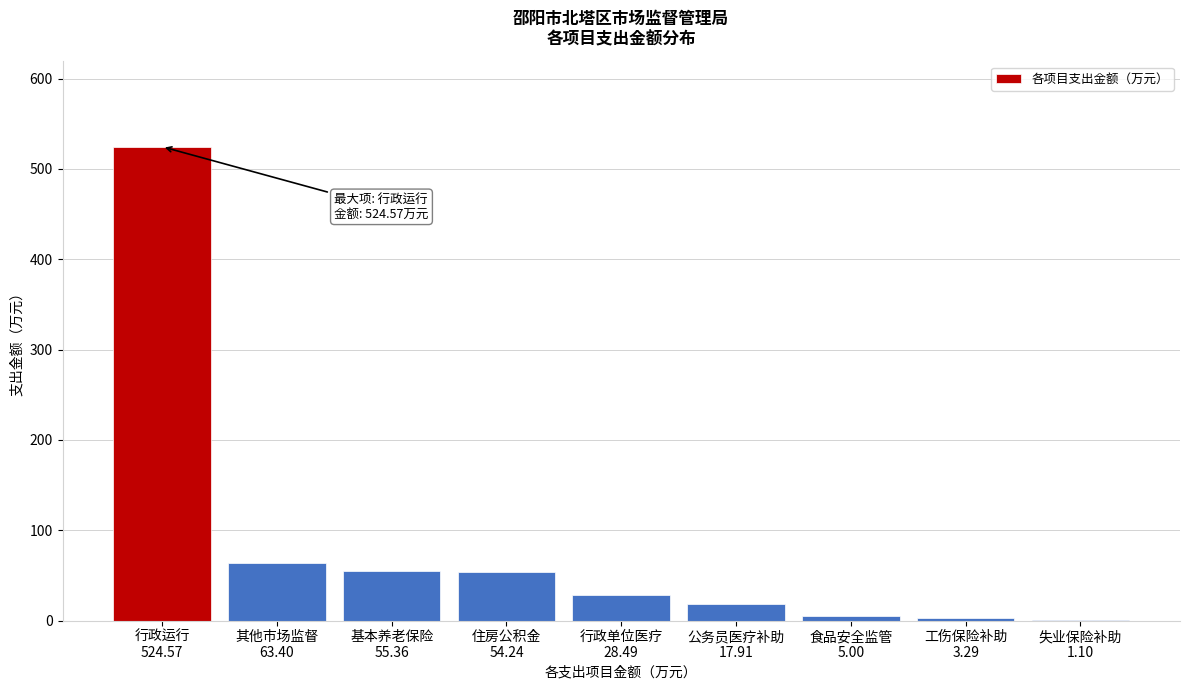

What is the maximum value shown in the chart?

524.6